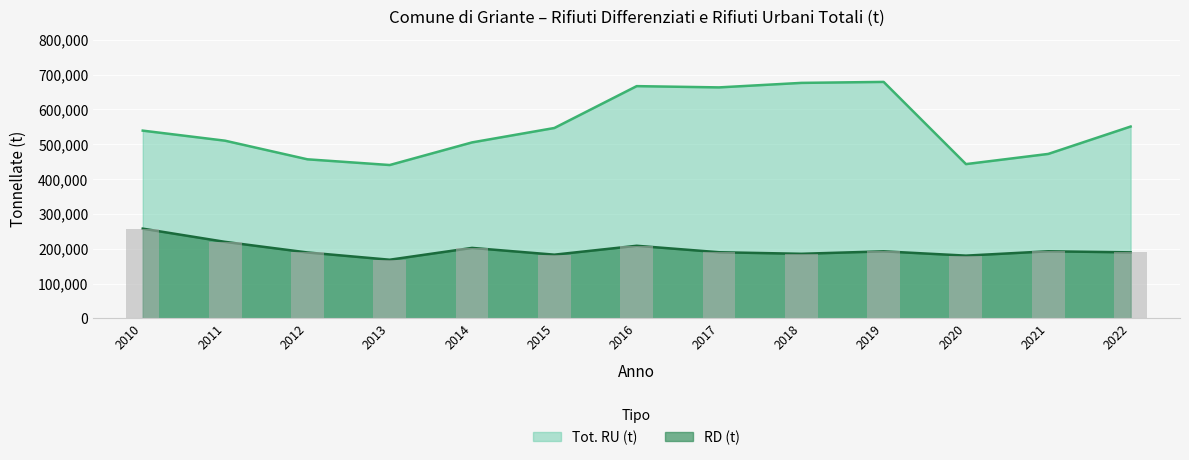

What is the difference between the maximum and minimum values in the RD (t) series?

89277